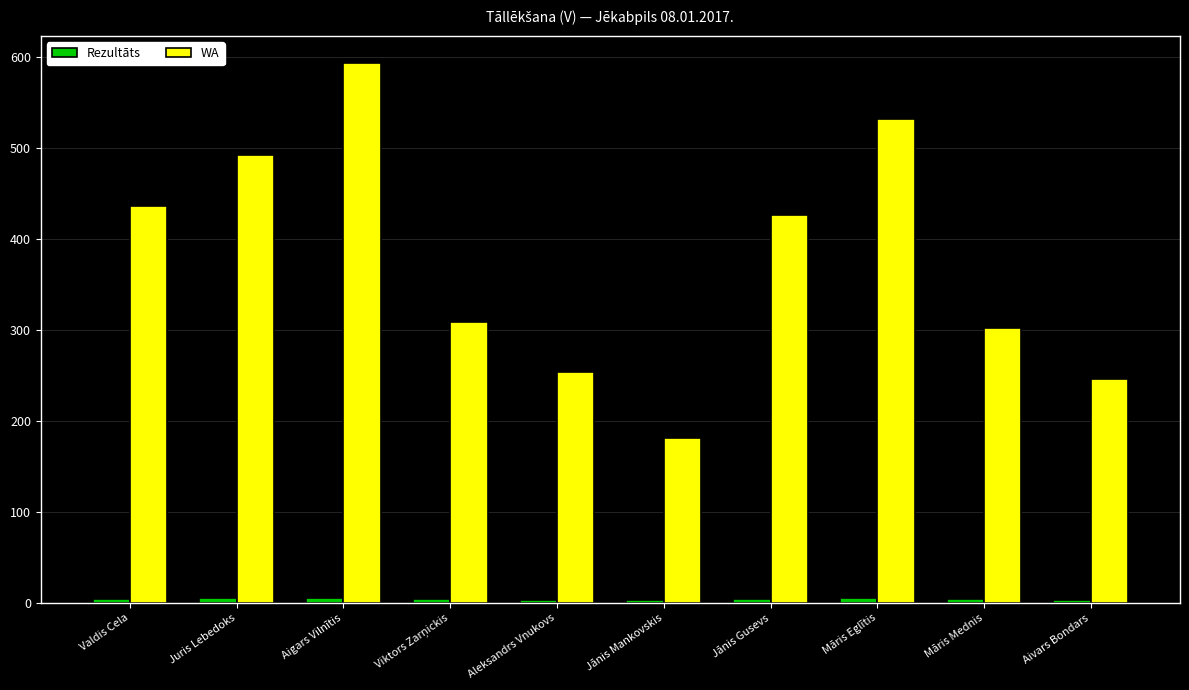

What is the total value across all series at Jānis Mankovskis?

184.4